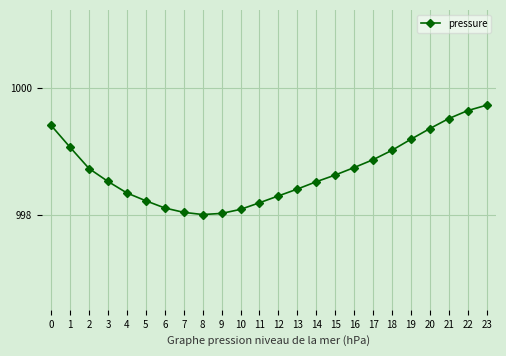

Between 5 and 19, which is larger?

19